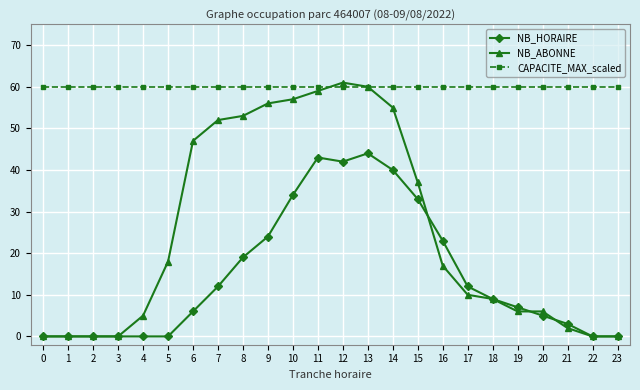

What is the value of the CAPACITE_MAX_scaled point at the 23rd from the left?

60